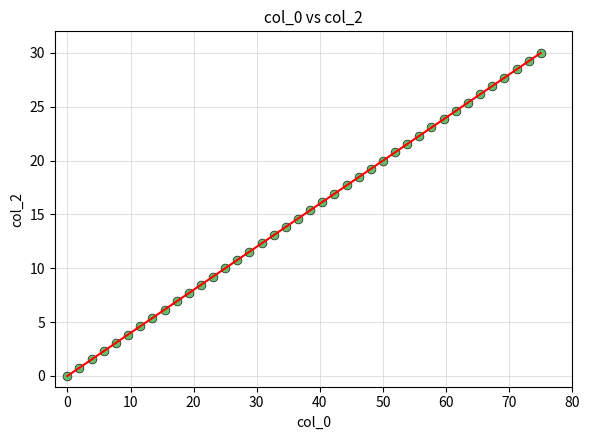

What is the range of X values (max minus min)?

75.0